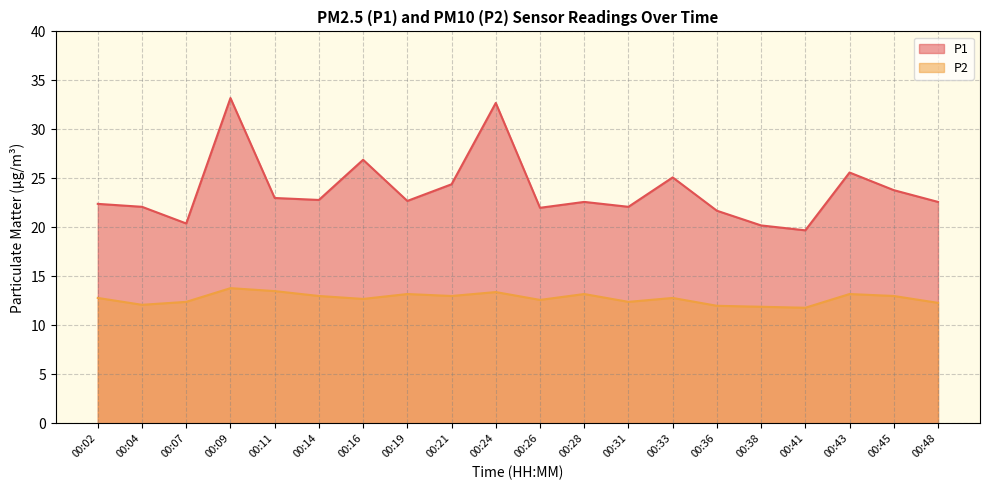

What are all the series names shown in the legend?

P1, P2